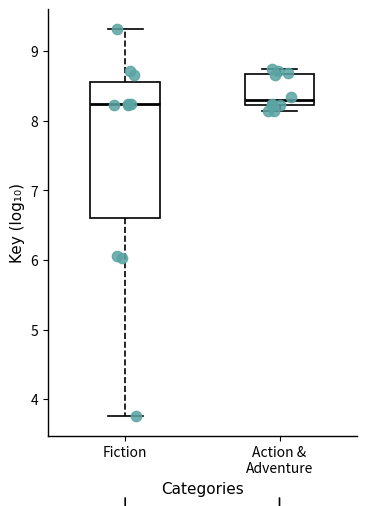

Comparing the boxes themselves (not the whiskers), which one is the tallest?

Fiction